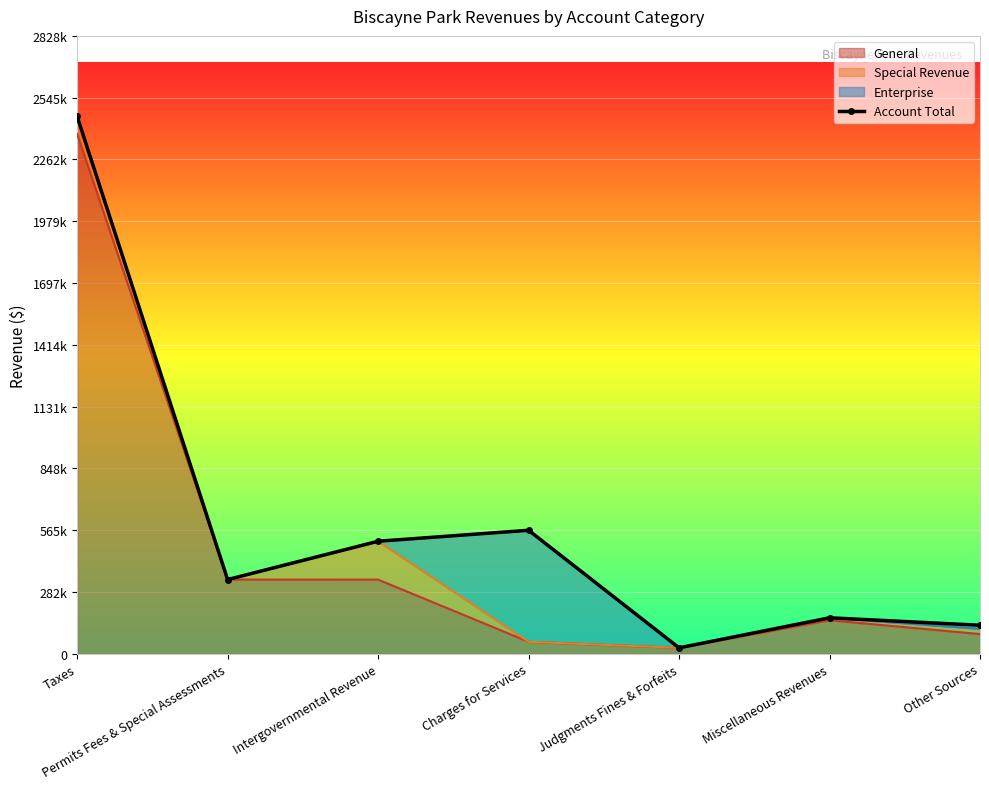

What value does the data have at Permits Fees & Special Assessments?

340002